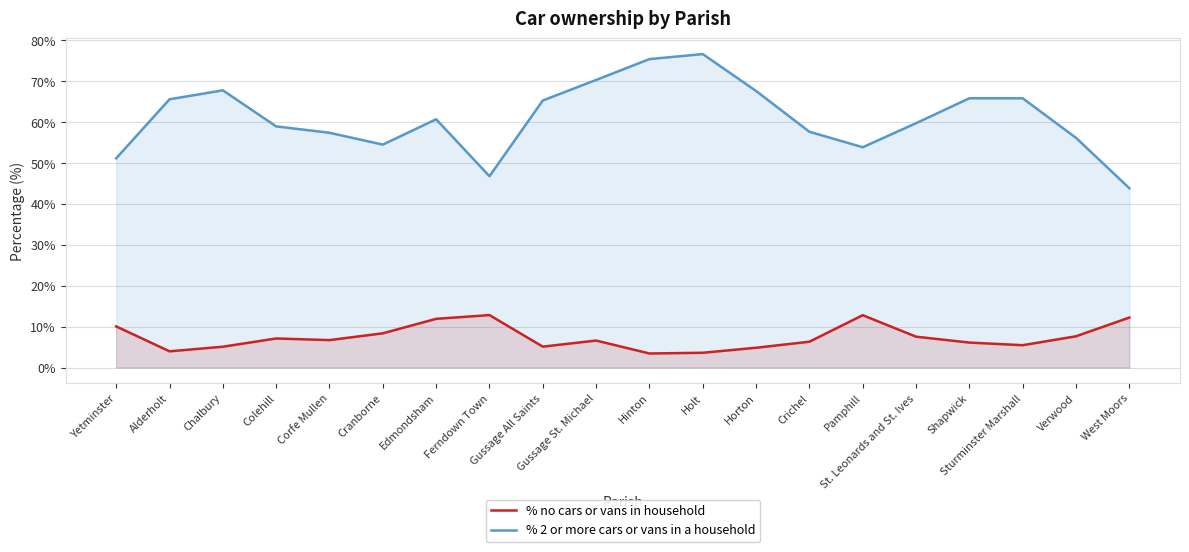

What is the label of the 10th point from the right?

Hinton